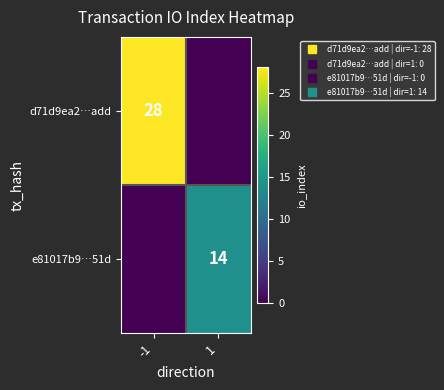

How many values in e81017b9…51d are above zero?

1